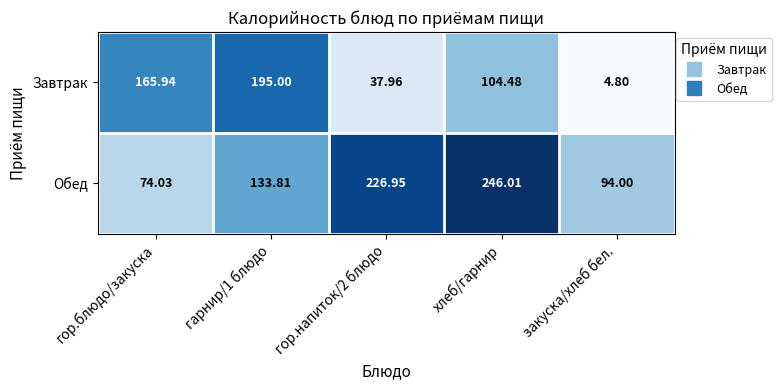

Between гор.напиток/2 блюдо and закуска/хлеб бел., which series saw the biggest shift?

Обед